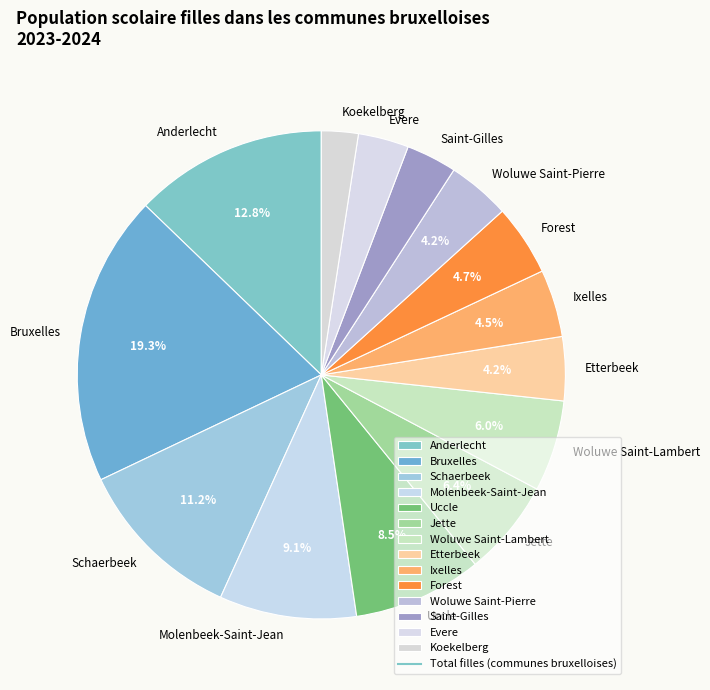

To the nearest percent, what percentage of the pie is Evere?

3%